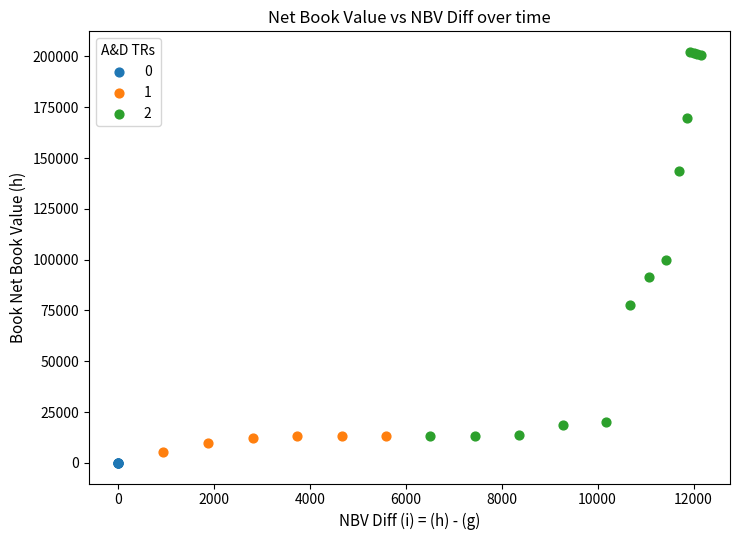

Which series contains the highest Y value?

2